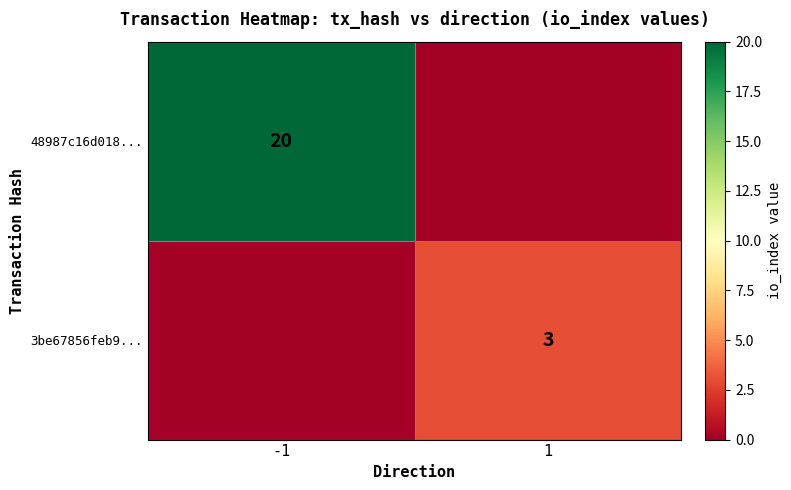

True or false: 48987c16d018... has a value of 20 at -1.

True